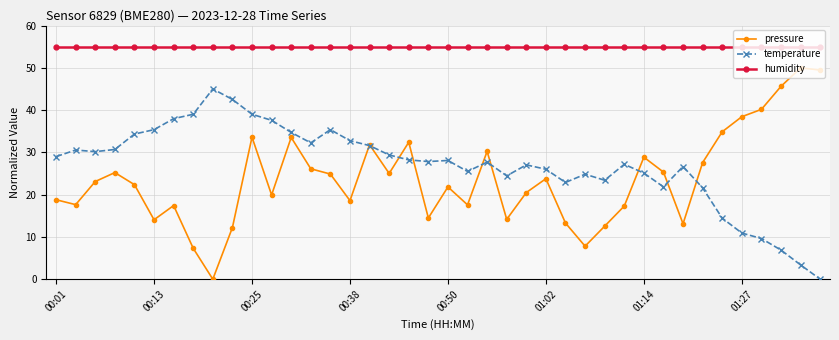

True or false: temperature has more than 0 interior local peaks.

True